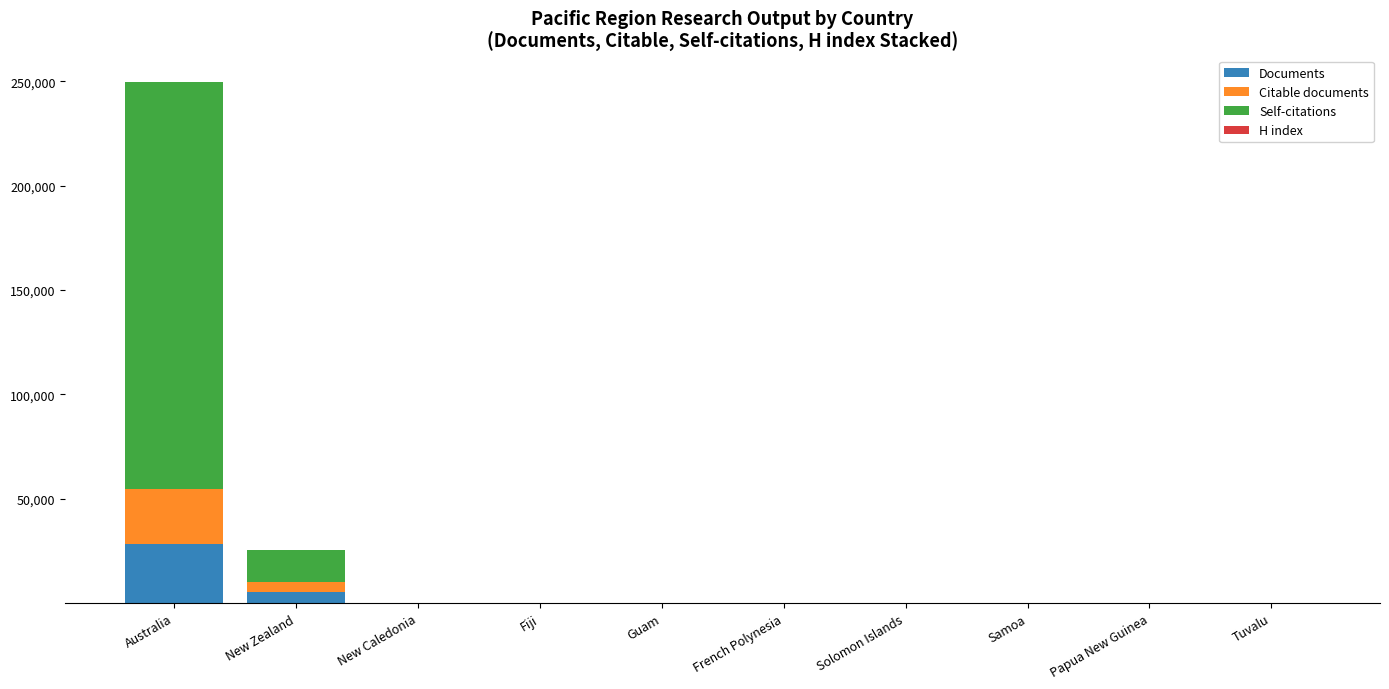

At which category is the sum across all series the highest?

Australia